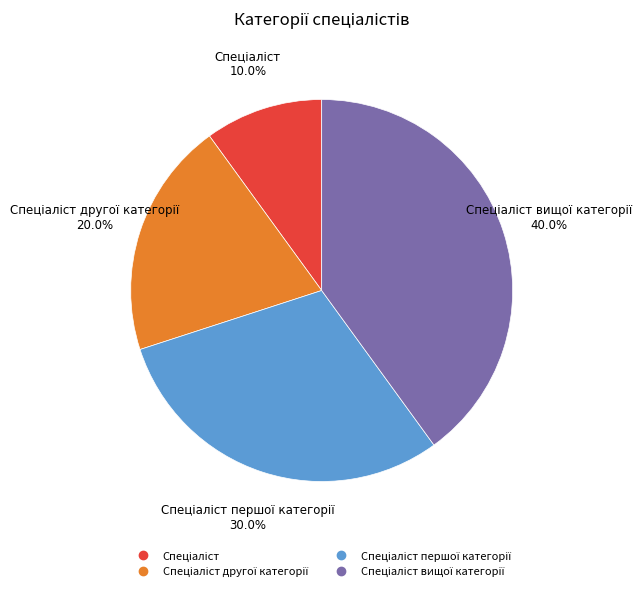

Is there a majority slice in this chart?

No